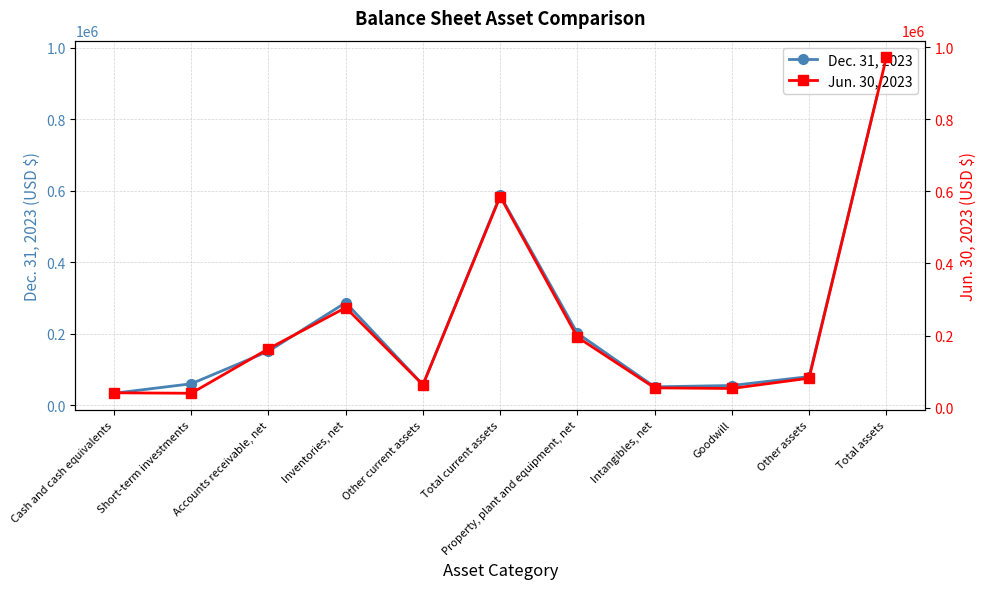

What is the average value of the Dec. 31, 2023 series?

230182